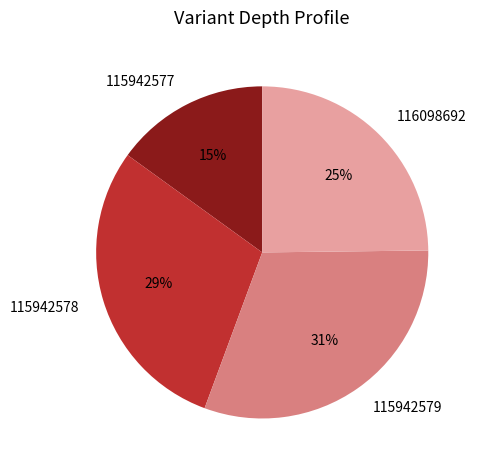

Between 115942578 and 116098692, which is larger?

115942578